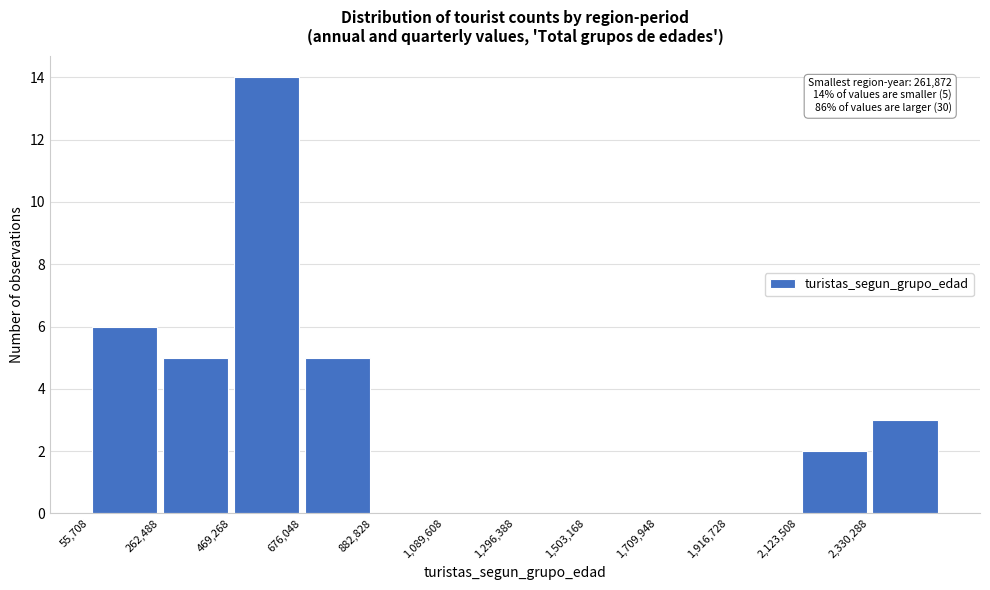

Which range on the x-axis has the tallest bar?

450000 to 700000